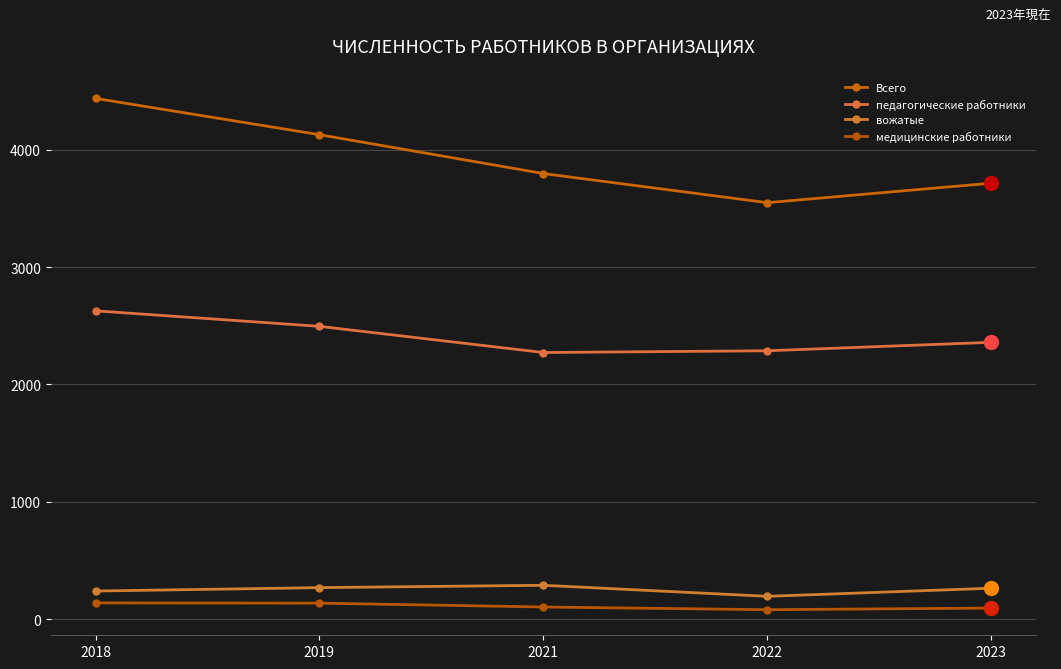

Is this an area chart (filled region under the line)?

No